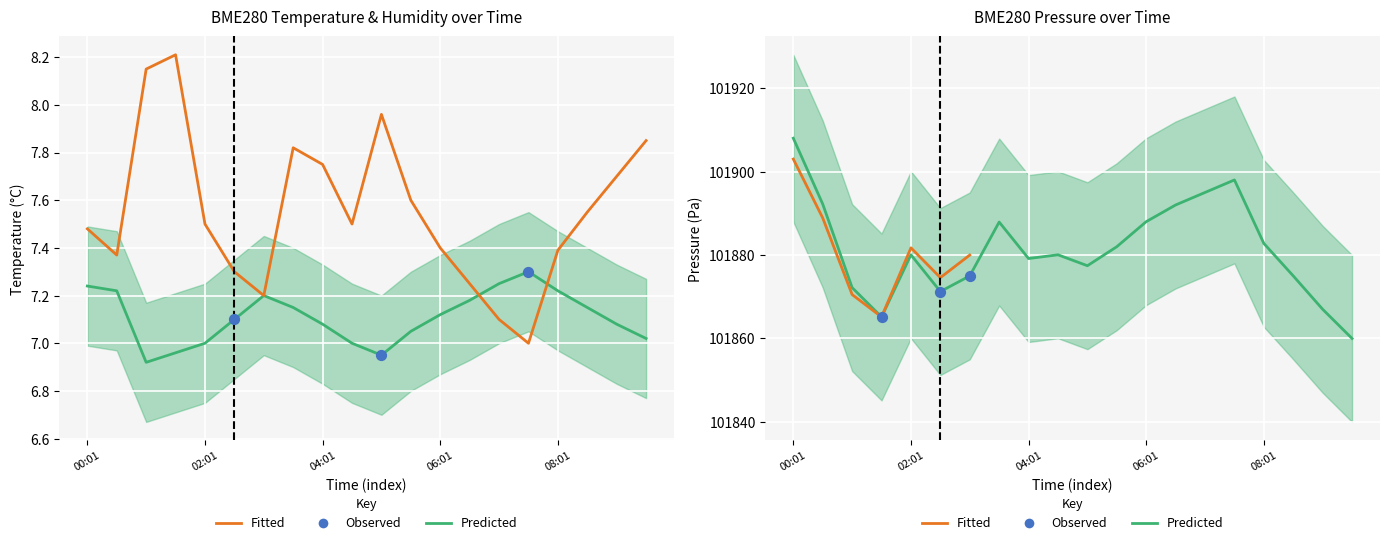

At which category is the sum across all series the highest?

00:01